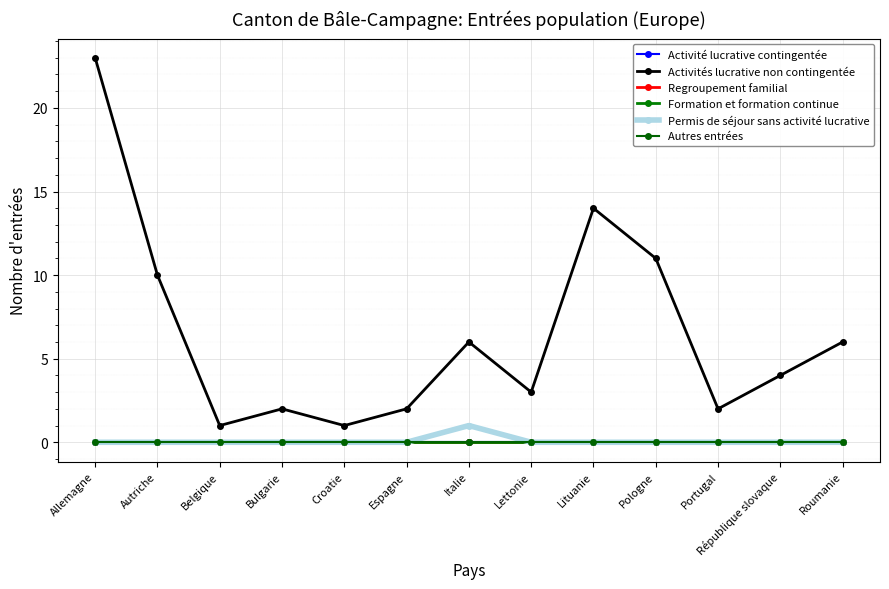

Which has a higher value, Lituanie or Roumanie?

Lituanie